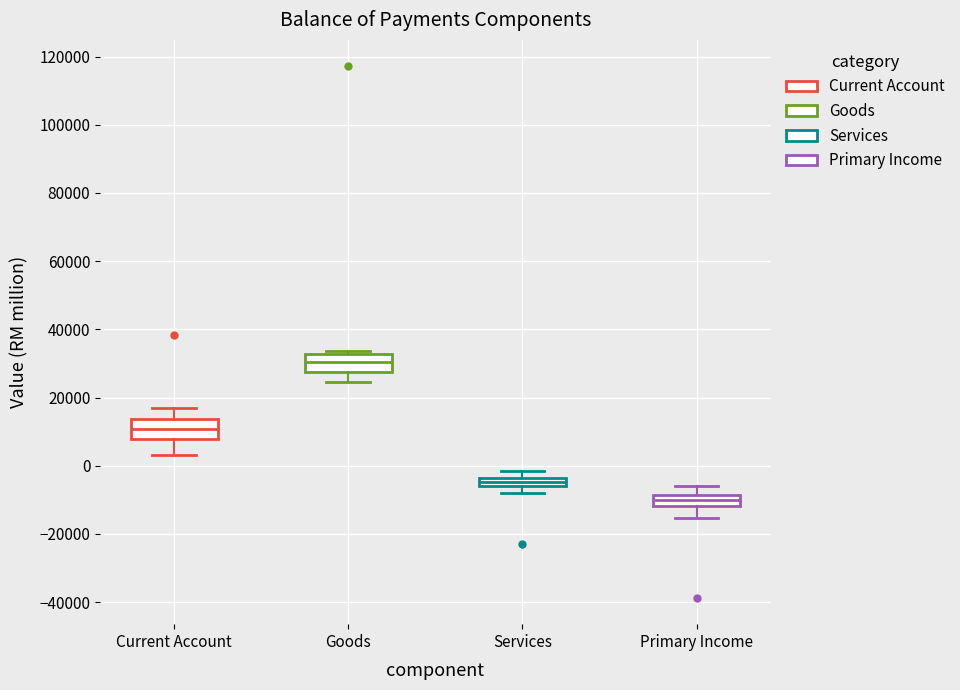

Where does the upper whisker of the box for Current Account end on the y-axis? The values are not printed on the chart, so give them approximately, as read against the axis.

16000